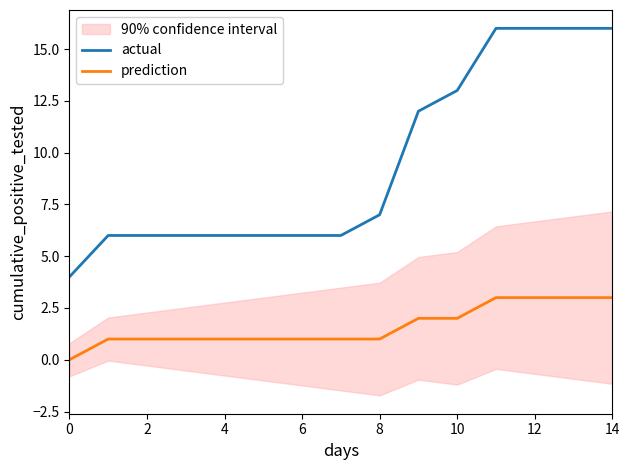

The value of actual at 14 is 16. True or false?

True